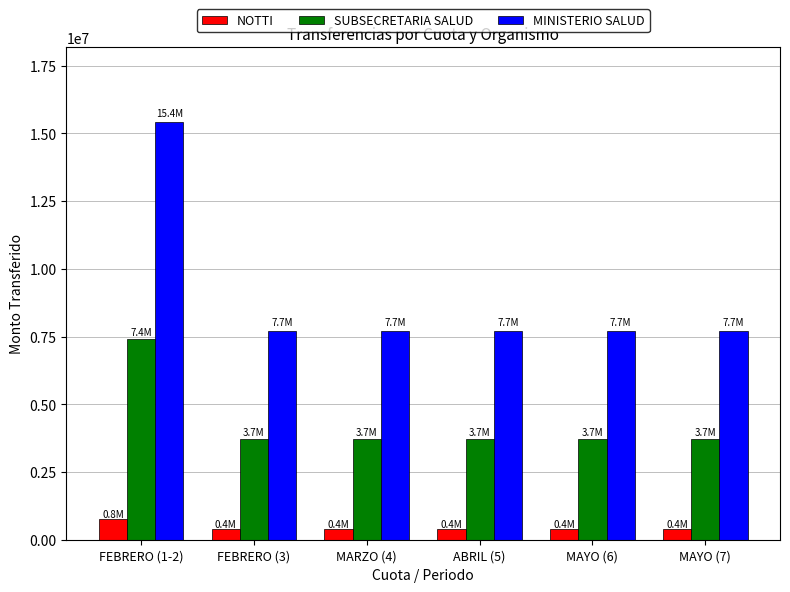

Which category has the highest value across all series?

FEBRERO (1-2)